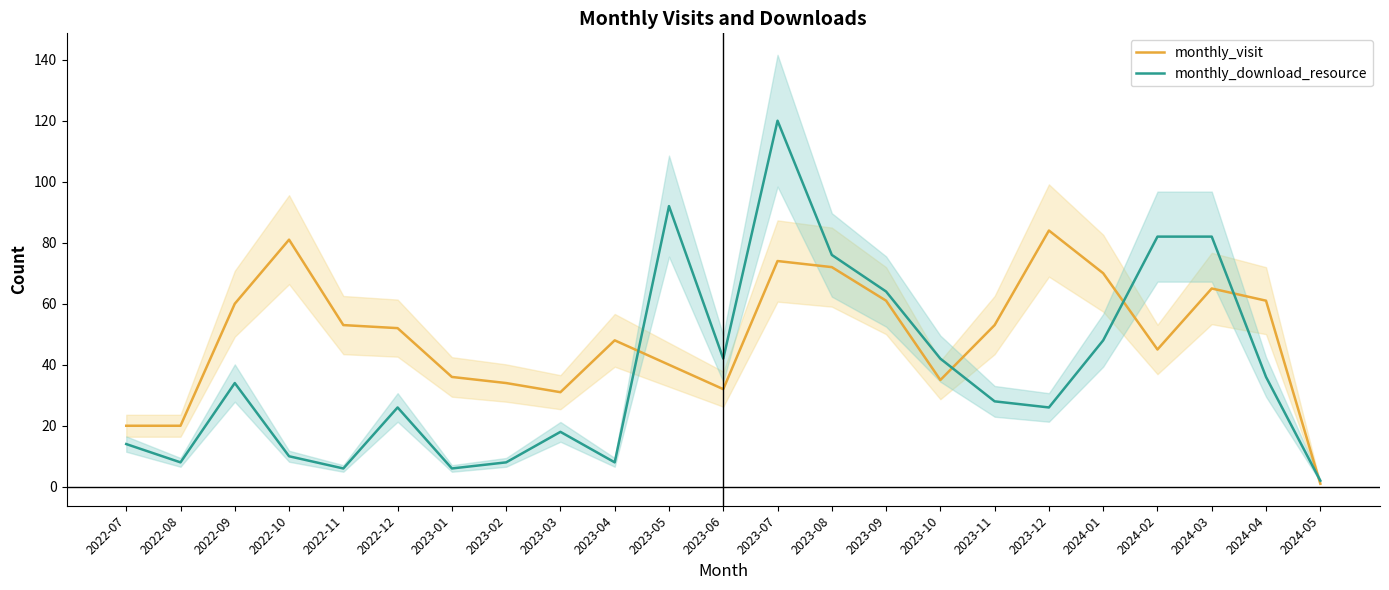

Where do monthly_download_resource and monthly_visit first cross each other?

2023-04 and 2023-05